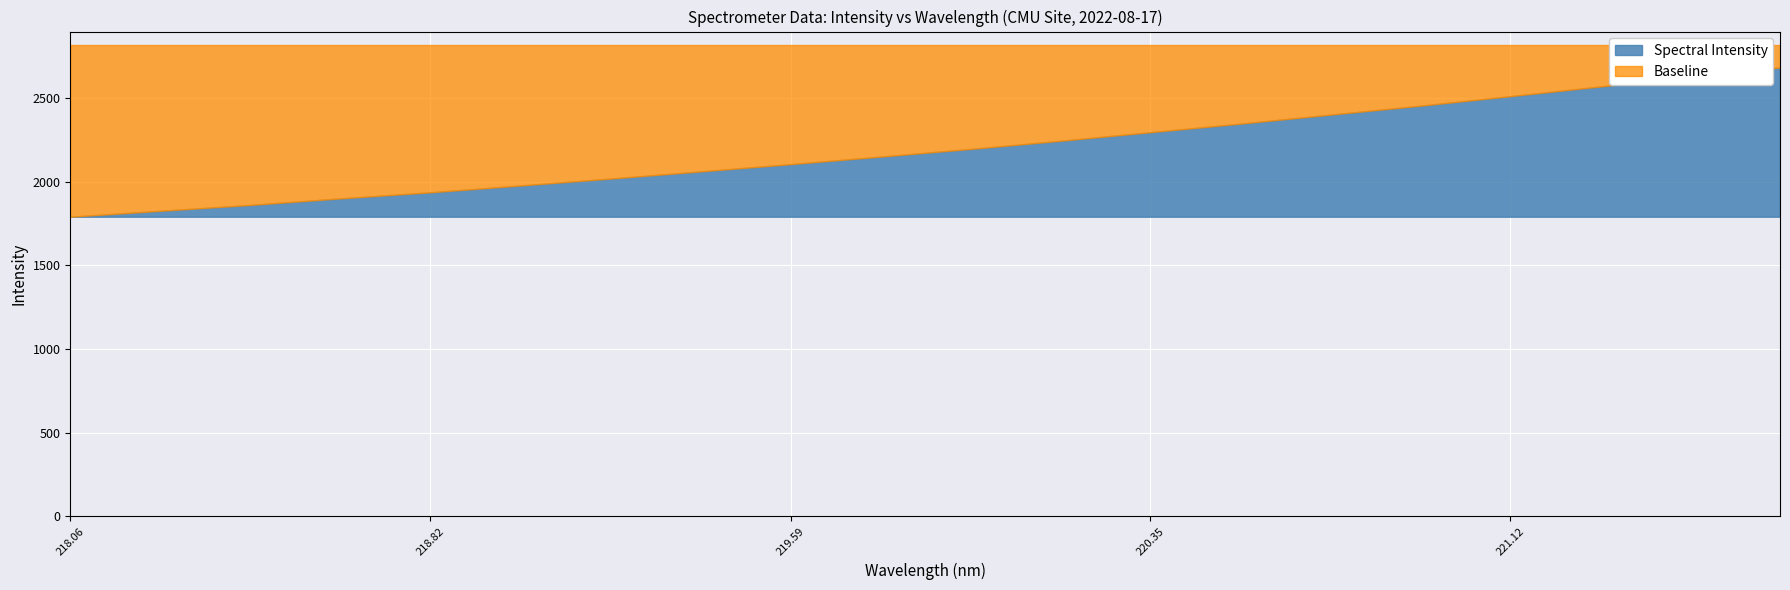

What is the value of the Spectral Intensity point at the 15th from the left?

2401.1